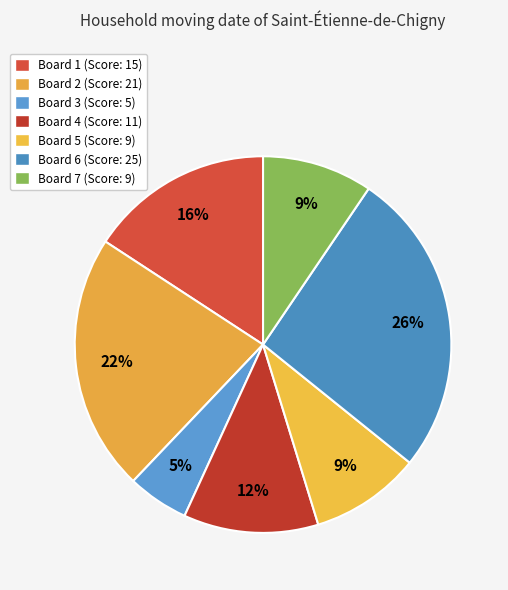

Count the number of slices in the pie.

7